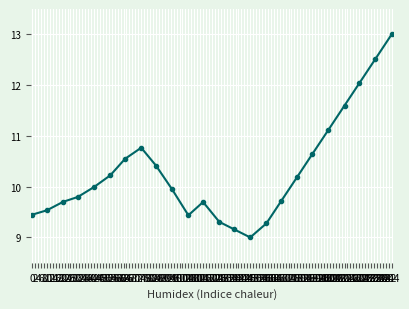

Reading left to right, transcribe all the data shown in this chart.

9.4	9.5	9.7	9.8	10.0	10.2	10.5	10.8	10.4	9.9	9.4	9.7	9.3	9.2	9.0	9.3	9.7	10.2	10.6	11.1	11.6	12.0	12.5	13.0